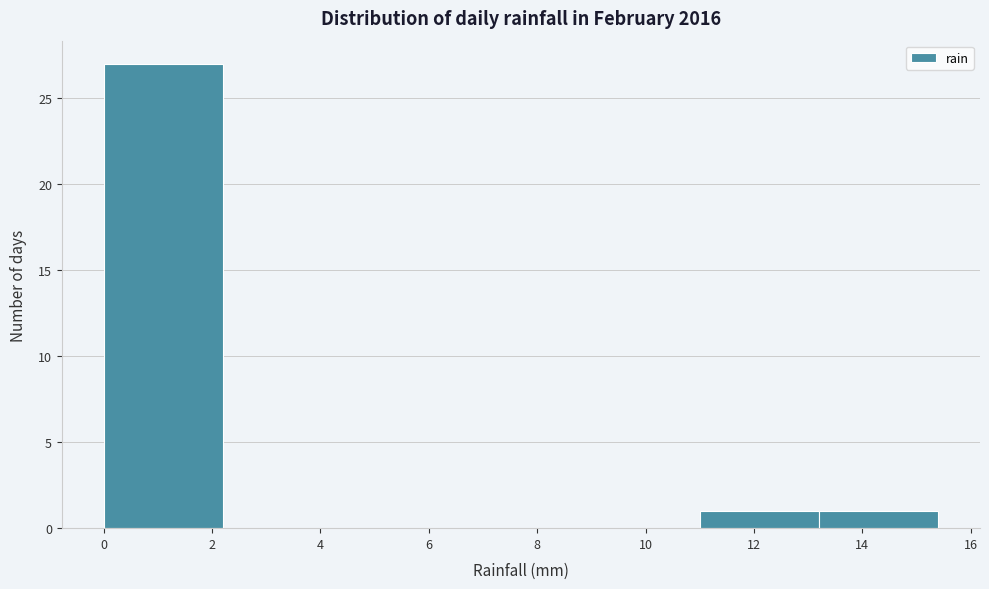

Reading left to right, list every bar in this chart as the range it spans on the x-axis followed by its height. The values are not printed on the chart, so give them approximately, as read against the axis.

0.0 to 2.2: 27
2.2 to 4.4: 0
4.4 to 6.6: 0
6.6 to 8.8: 0
8.8 to 11.0: 0
11.0 to 13.2: 1
13.2 to 15.4: 1